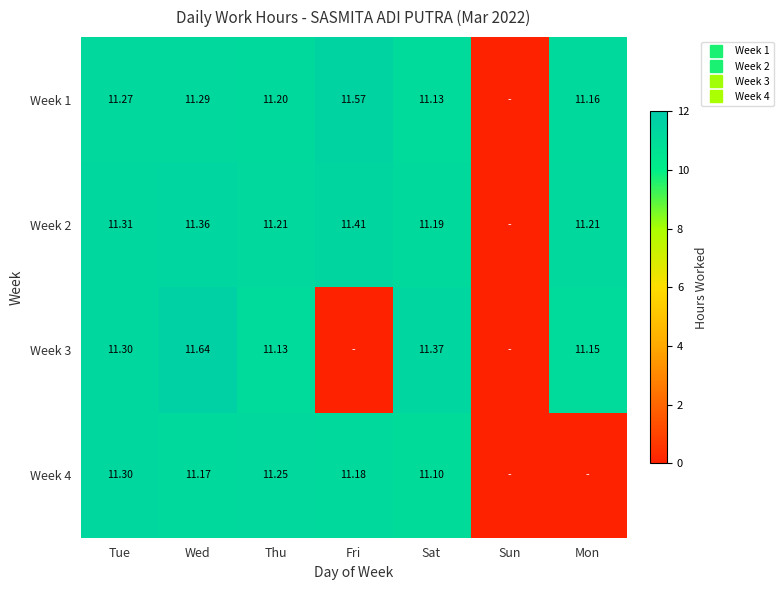

Rank the categories by Week 2 value from lowest to highest.

Sun, Sat, Thu, Mon, Tue, Wed, Fri